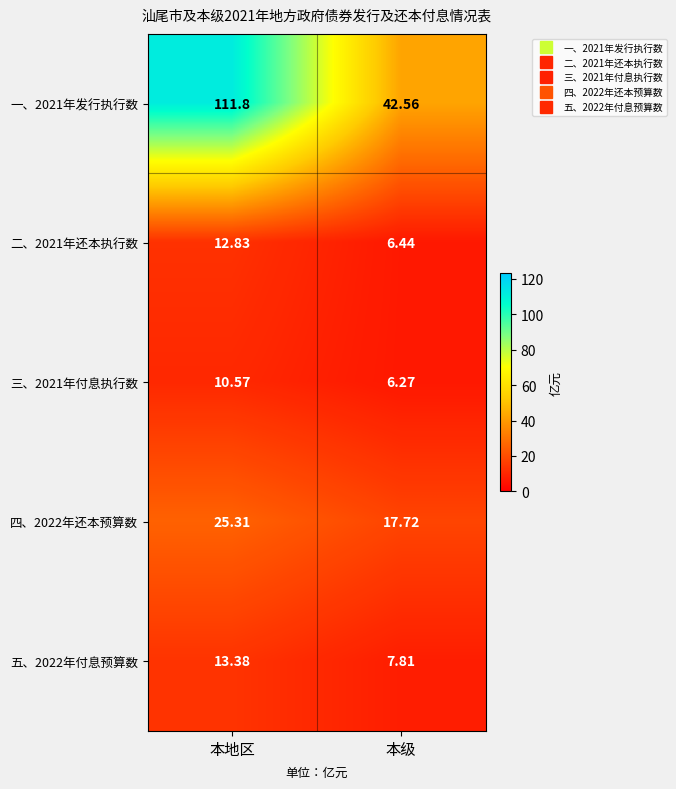

At 本地区, list the series in order from smallest to largest.

三、2021年付息执行数, 二、2021年还本执行数, 五、2022年付息预算数, 四、2022年还本预算数, 一、2021年发行执行数